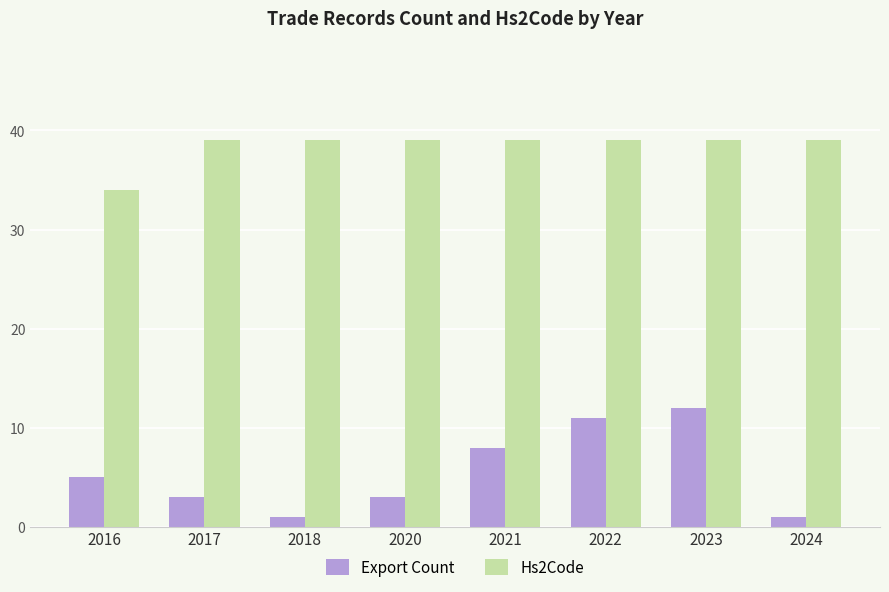

List the series in order of their overall mean, lowest first.

Export Count, Hs2Code